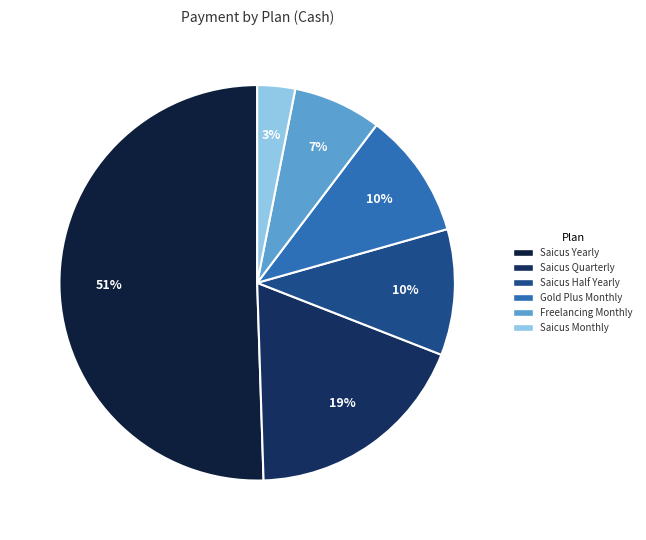

To the nearest percent, what is the average slice percentage?

17%